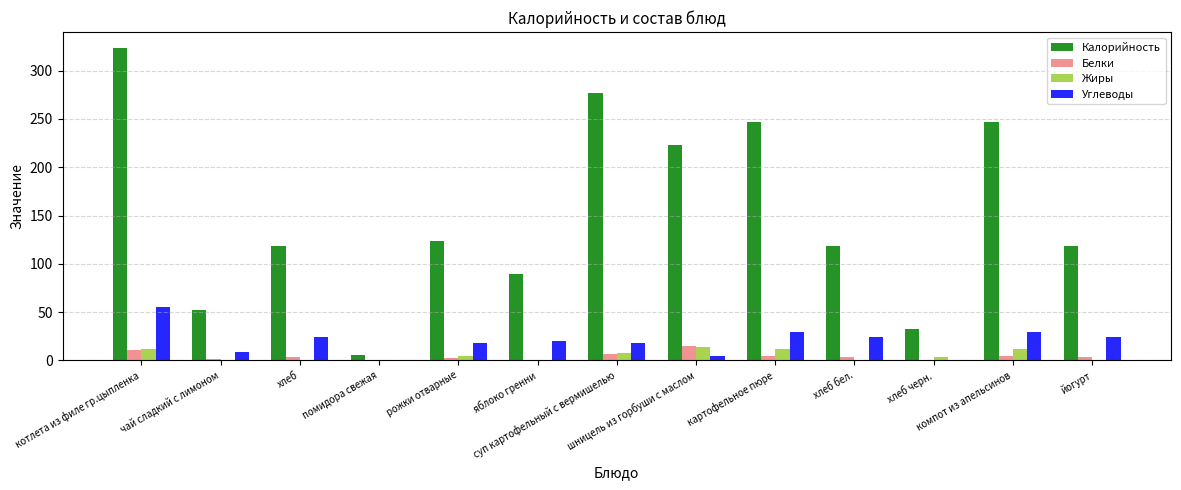

What is the maximum value shown in the chart?

323.8